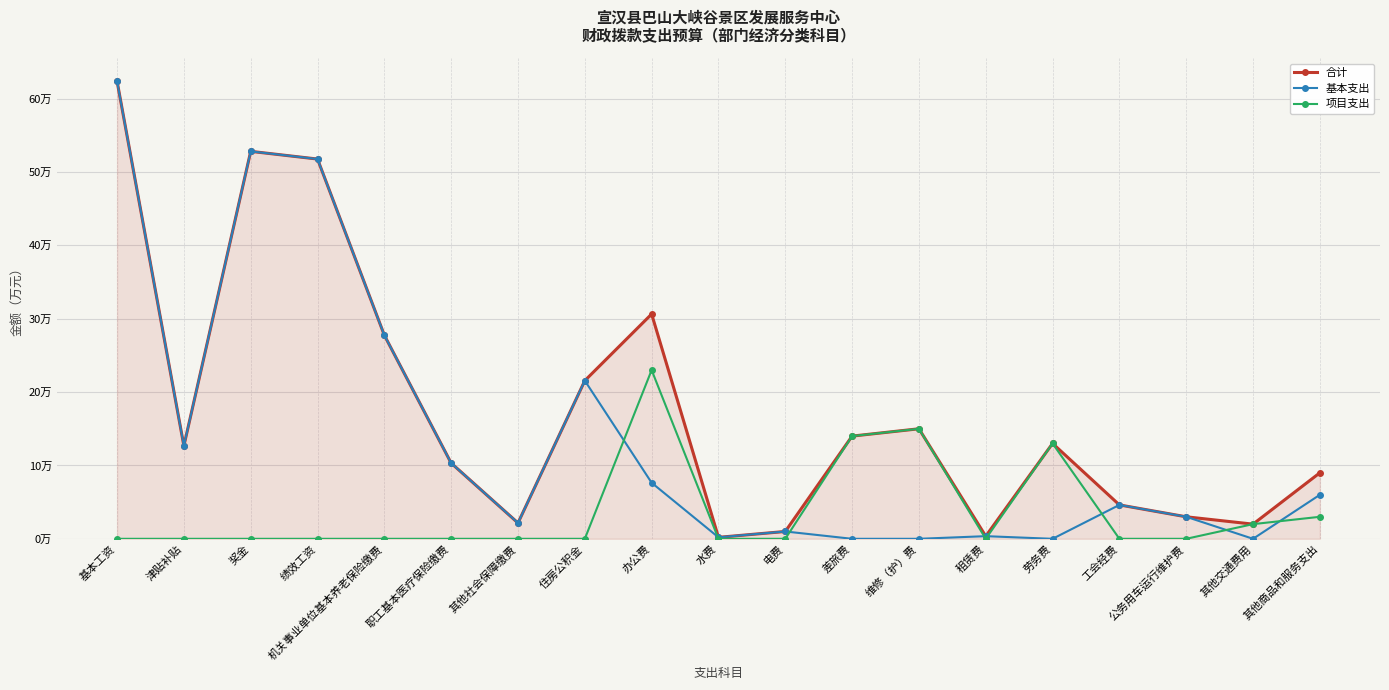

Where does the 合计 series first go above 12?

基本工资